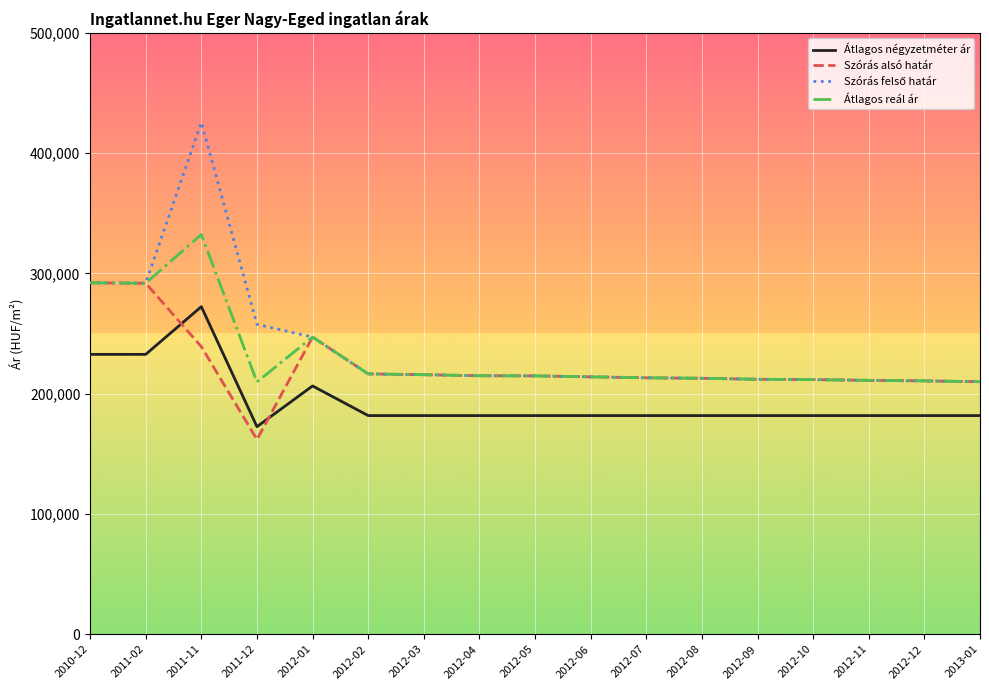

Is the value of Átlagos négyzetméter ár at 2013-01 greater than the value of Szórás alsó határ at 2012-08?

No